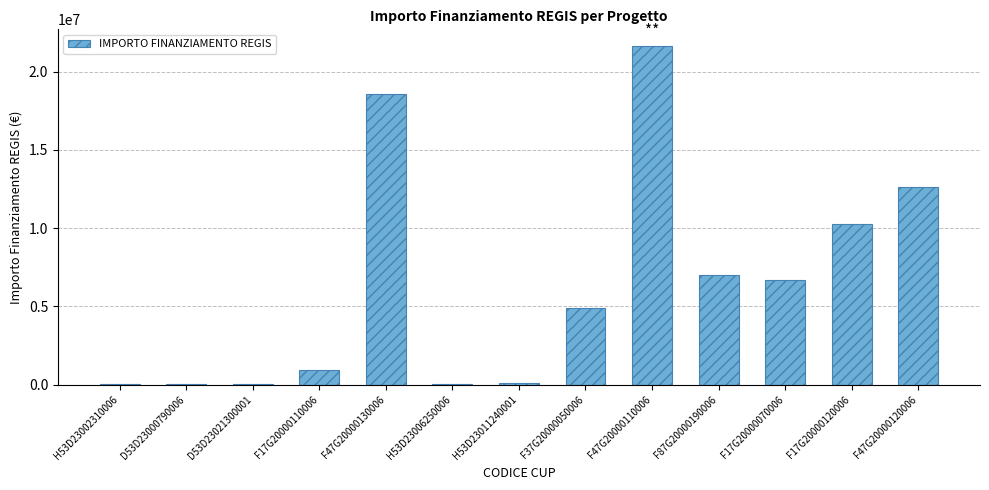

At which label is the value closest to 10820342?

F17G20000120006